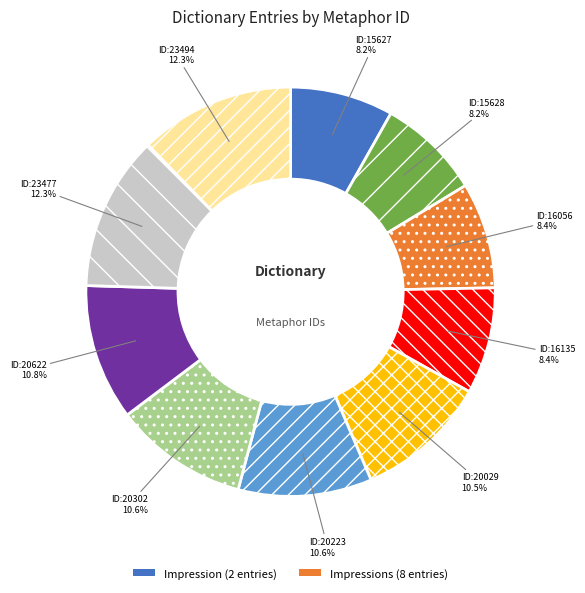

Is there any slice that represents more than half of the pie?

No